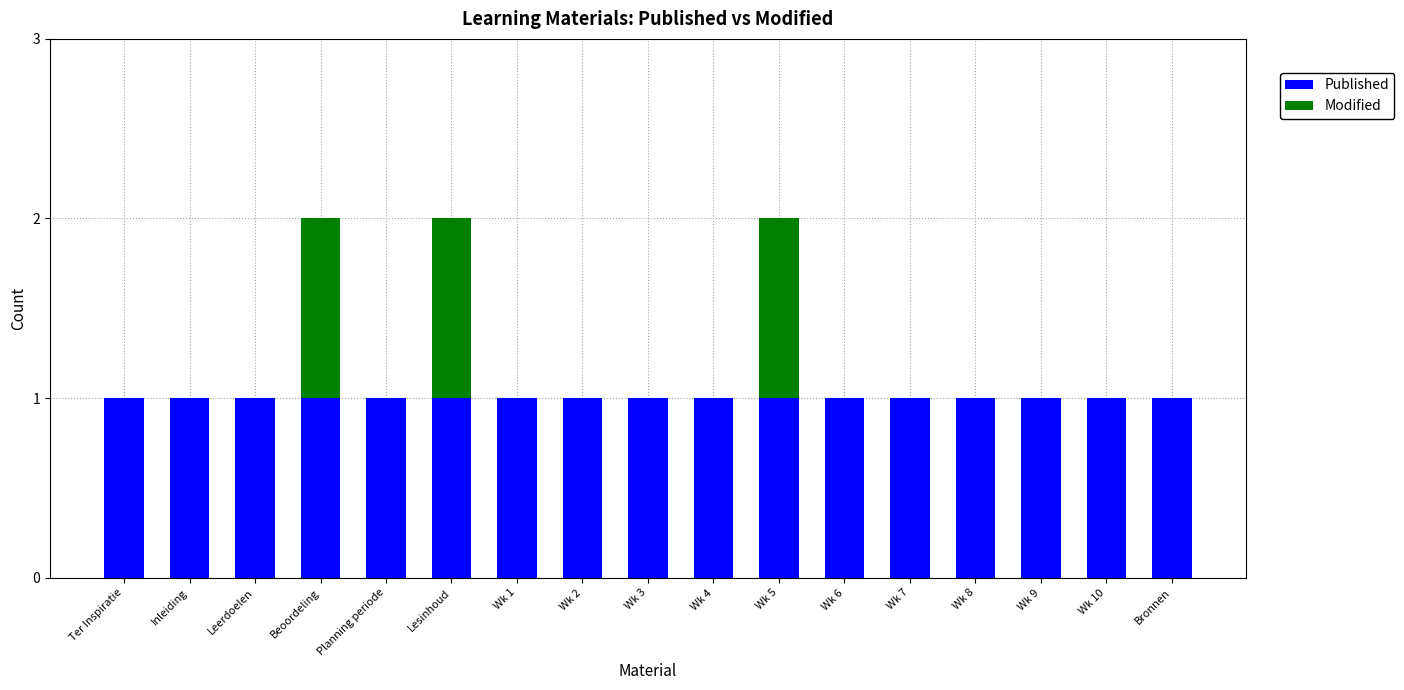

The value of Published at Ter Inspiratie is 0. True or false?

False